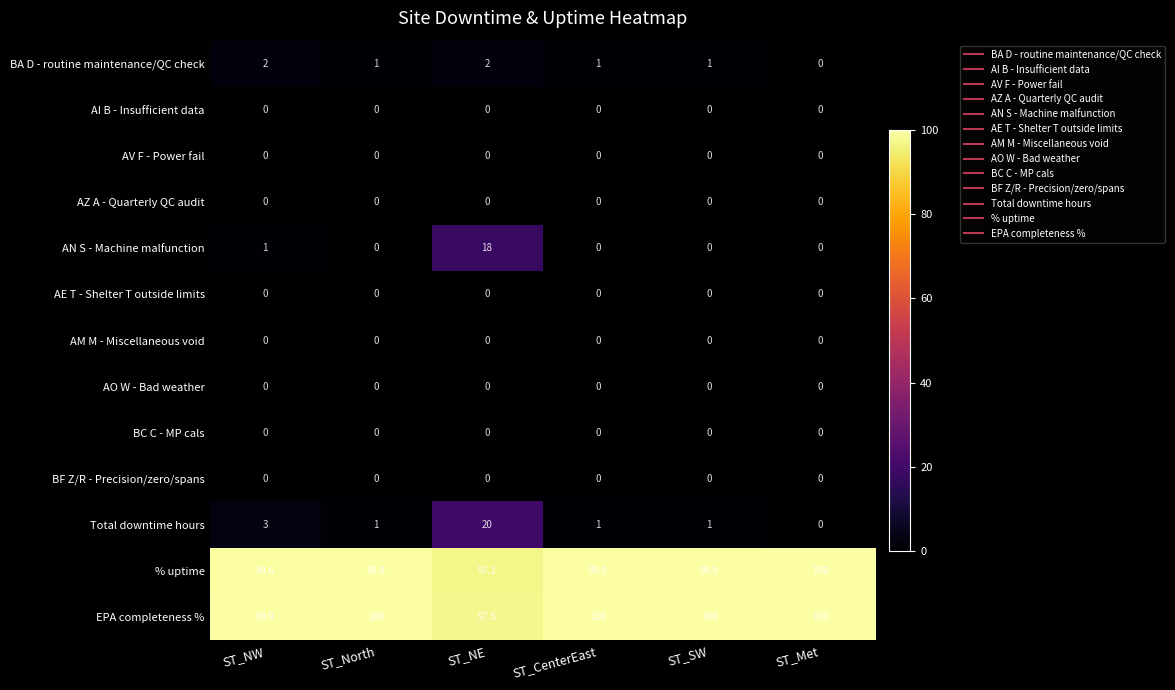

Count the number of data series in this chart.

13